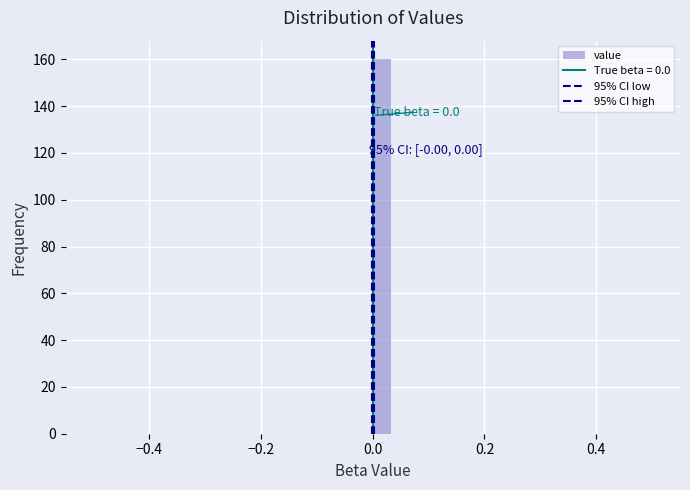

Read against the x-axis, roughly where is the centre of the tallest bar?

0.02